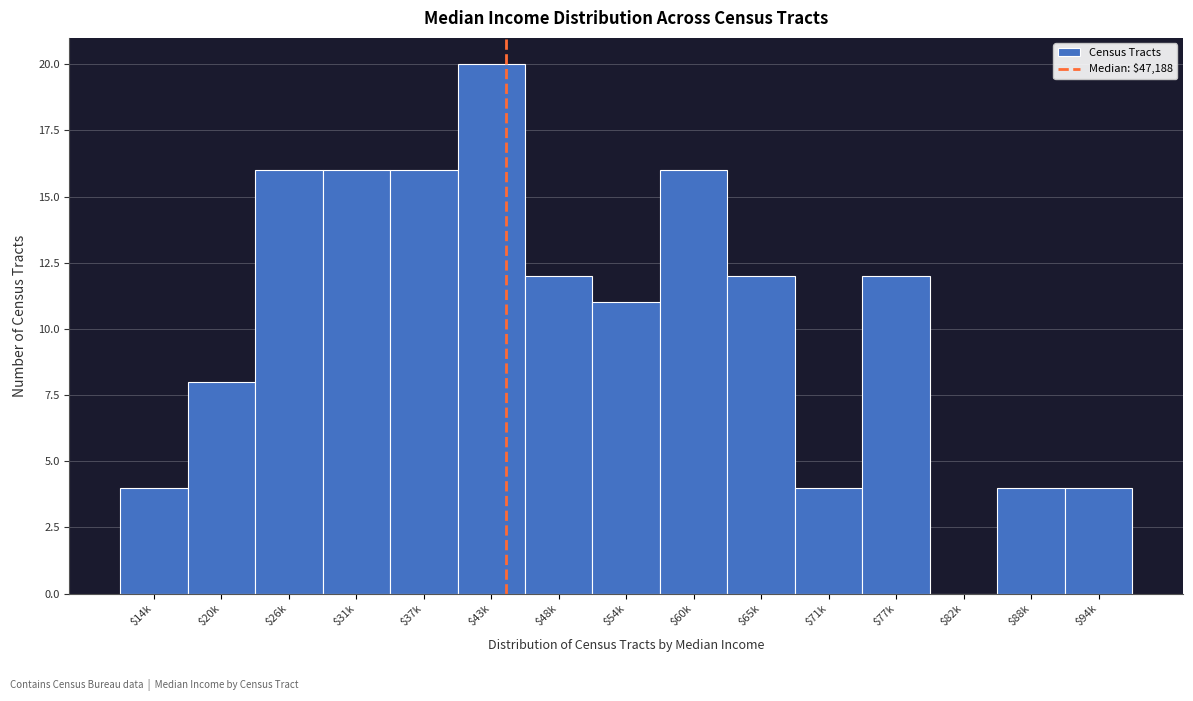

What is the greatest value displayed?

20